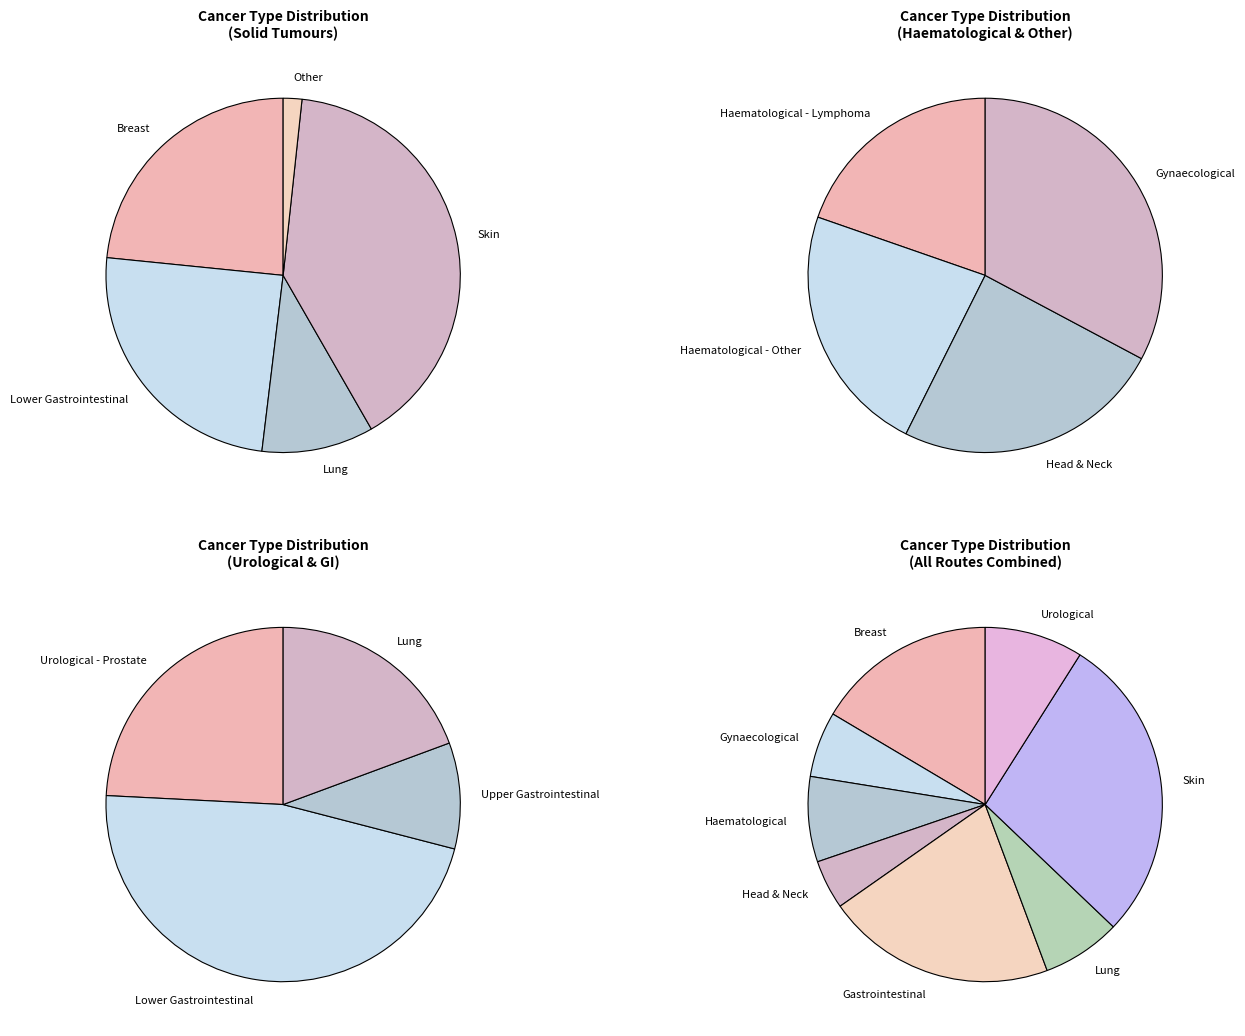

Is there a majority slice in this chart?

No